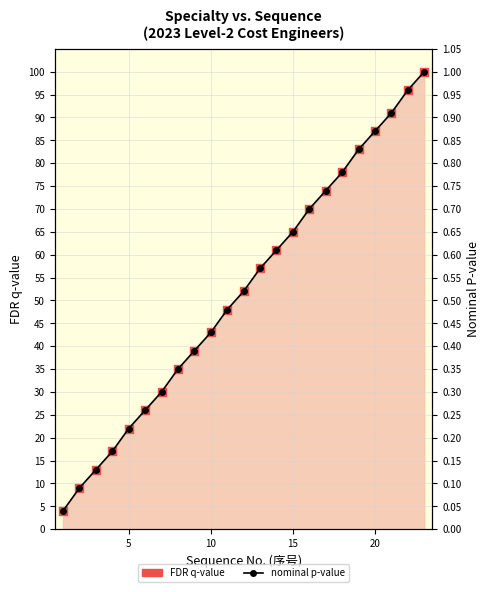

Which series contains the lowest Y value?

nominal p-value